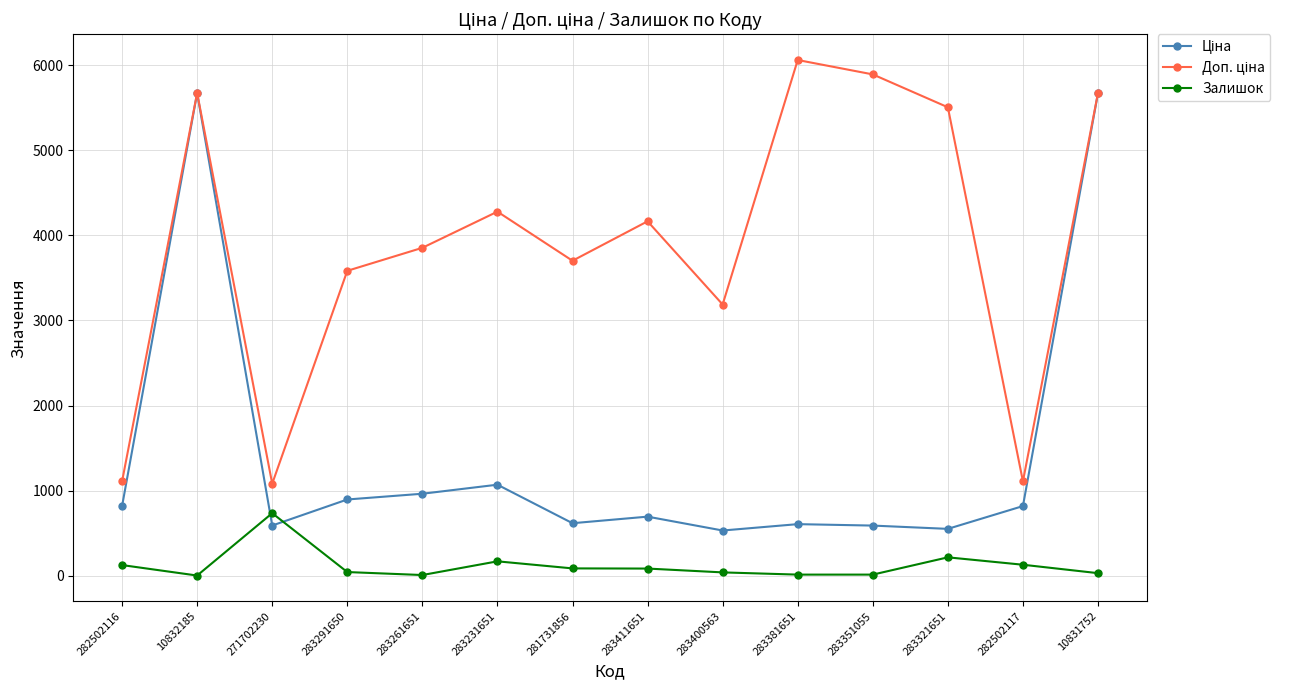

Count the number of data series in this chart.

3